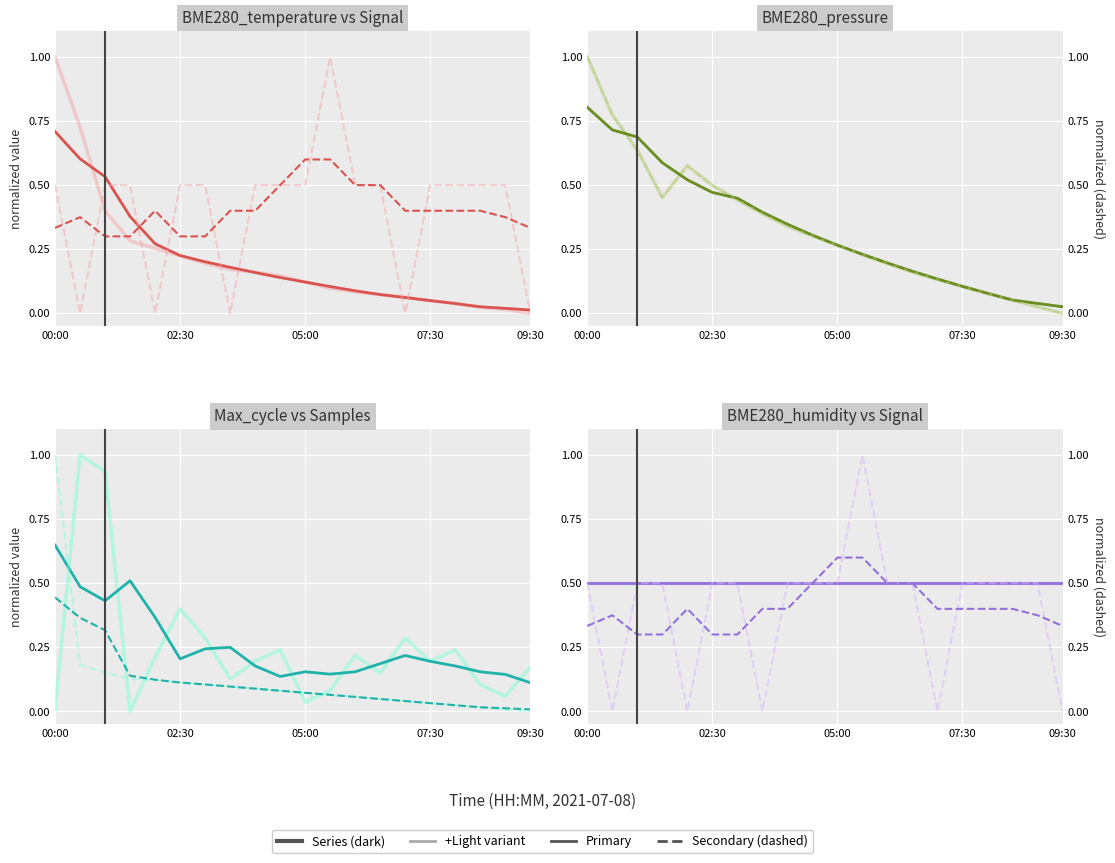

What value does the Max_cycle series have at 18?

0.1